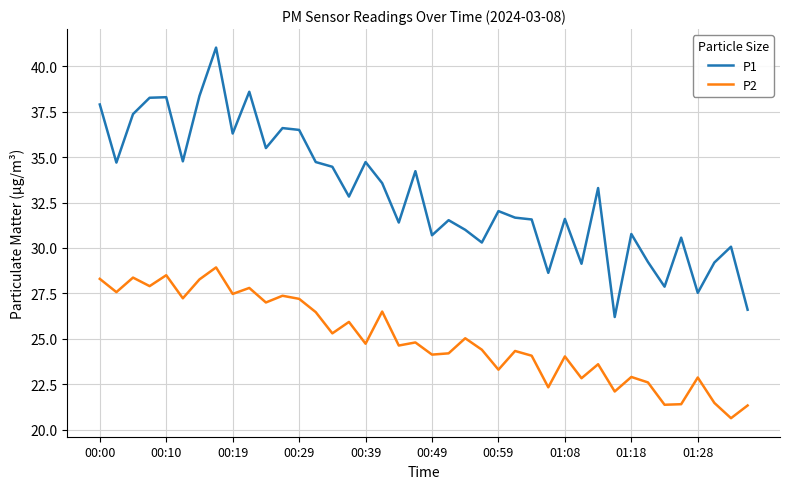

What is the greatest value displayed?

41.0